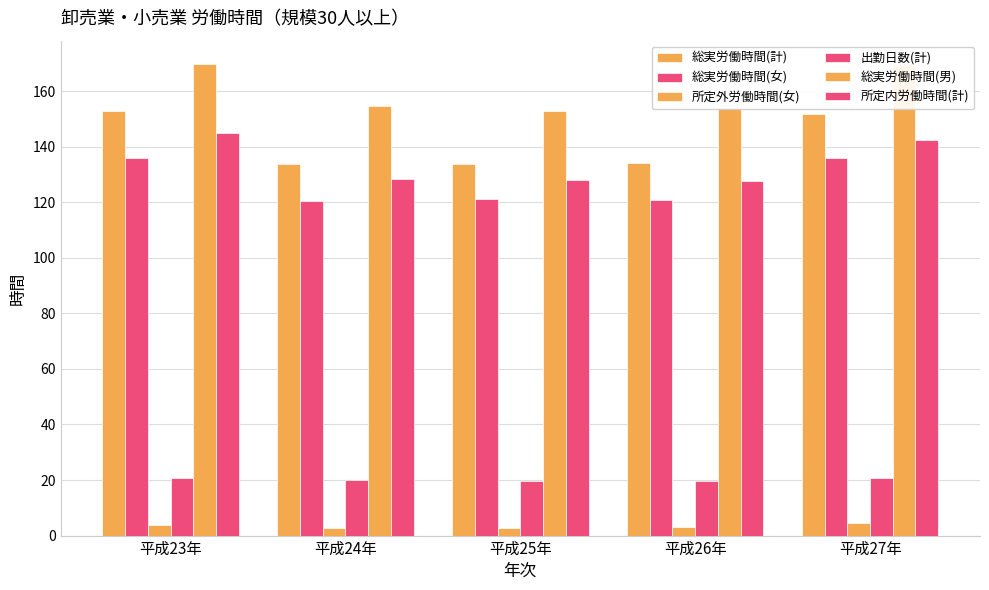

What position from the left is 平成25年?

3